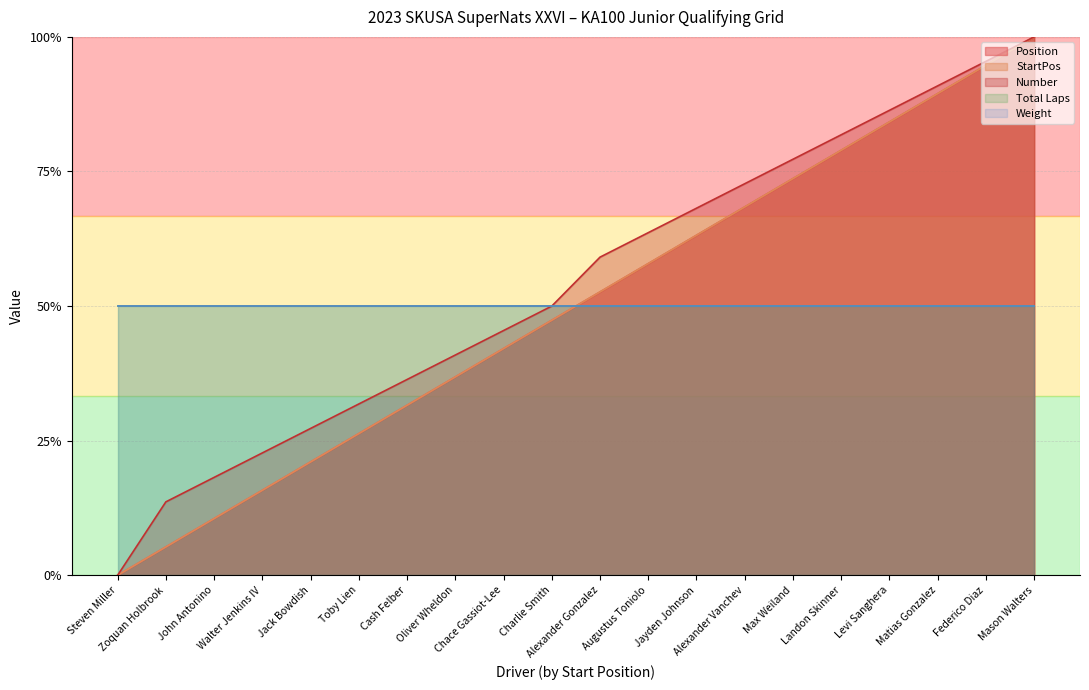

What position from the right is Alexander Gonzalez?

10